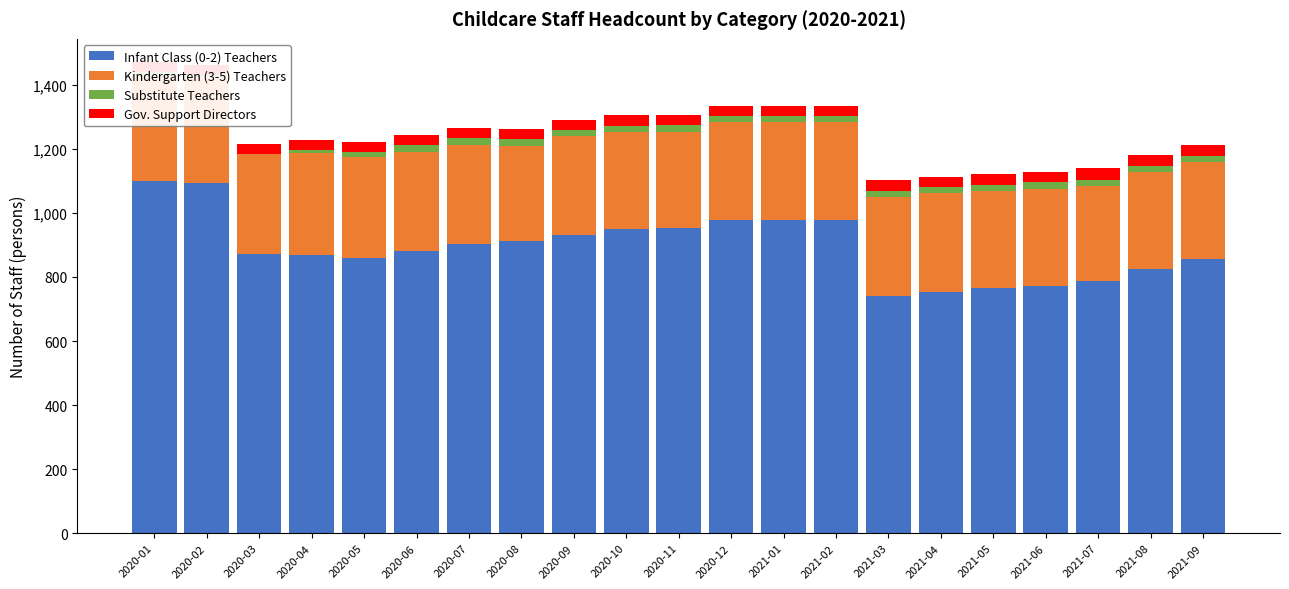

The value of Gov. Support Directors at 2020-04 is 32. True or false?

True